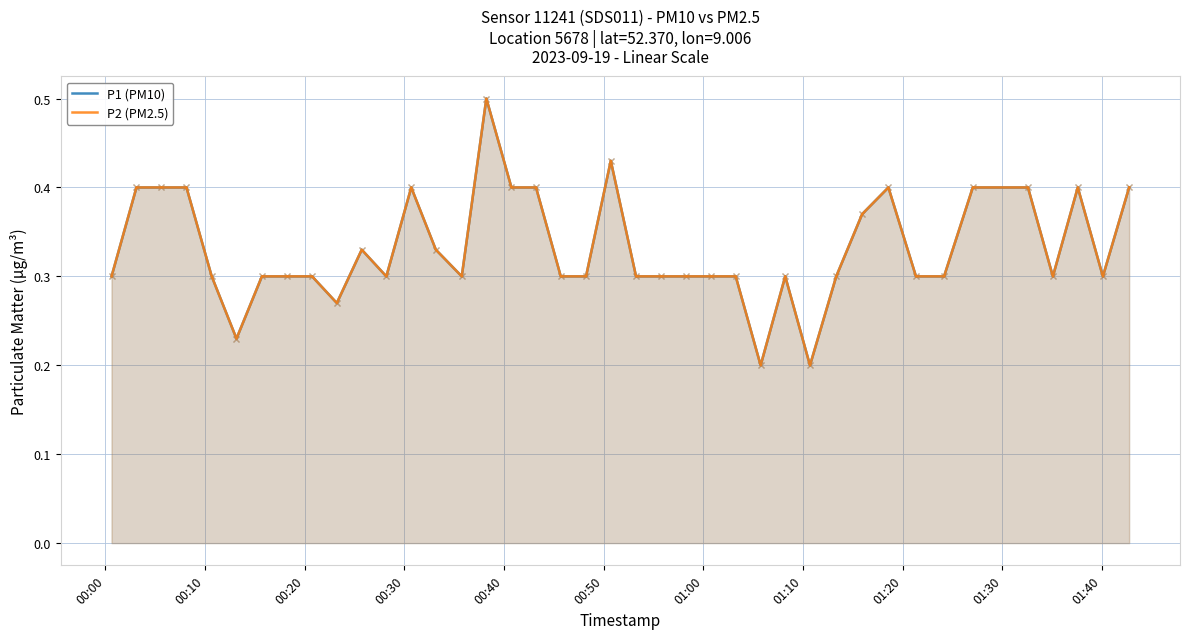

How many lines are shown in the chart?

2